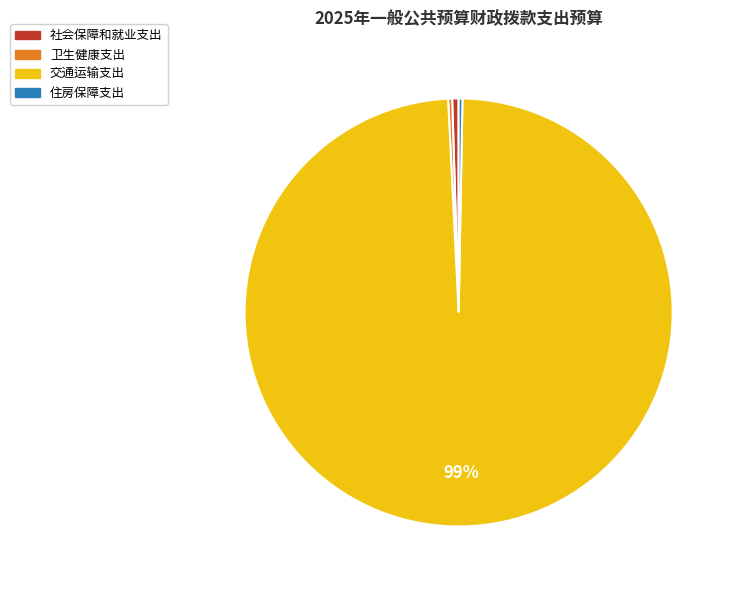

What is the ratio of the value at 交通运输支出 to the value at 住房保障支出?

347.2